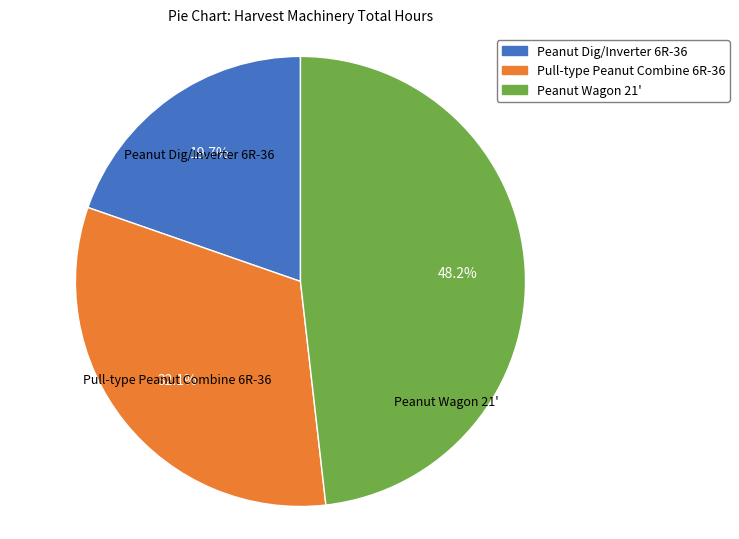

Is there a majority slice in this chart?

No